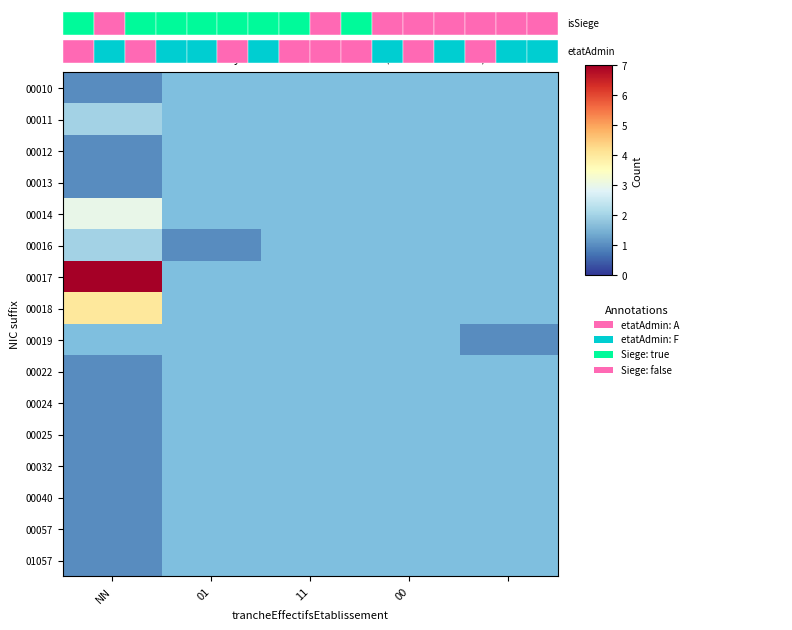

What is the maximum value shown in the chart?

7.0